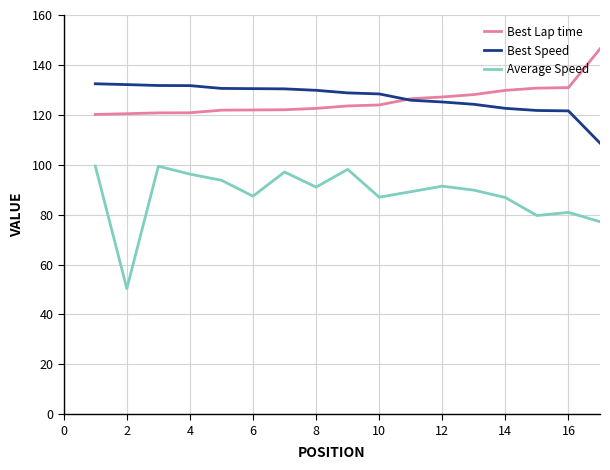

Which series has the widest spread of values?

Average Speed